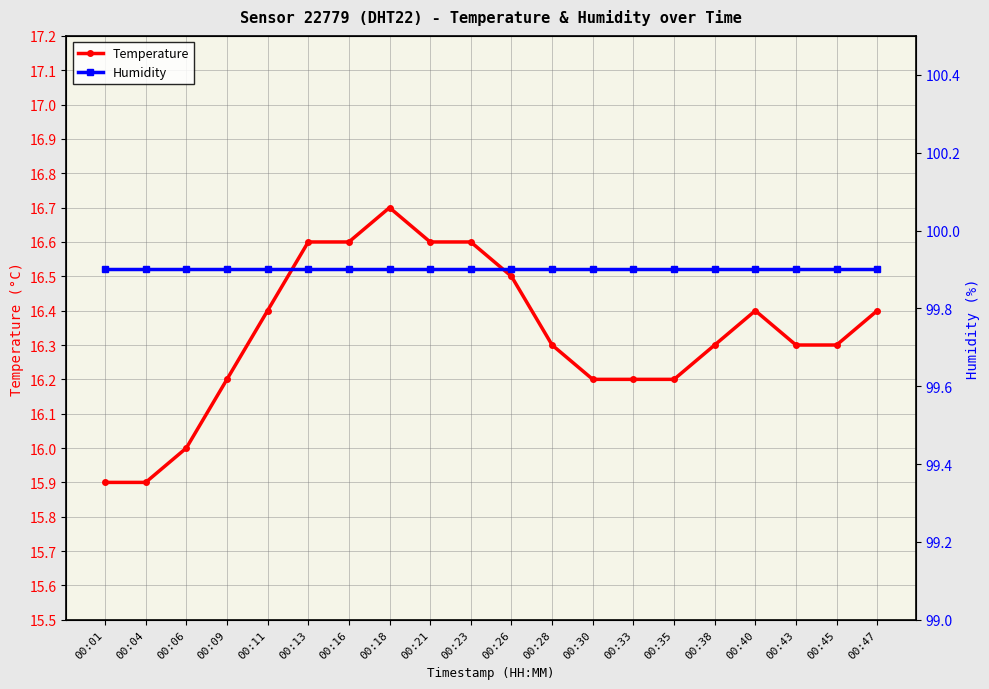

Reading left to right, list all the values displayed in this chart.

Temperature: 00:01=15.9	00:04=15.9	00:06=16.0	00:09=16.2	00:11=16.4	00:13=16.6	00:16=16.6	00:18=16.7	00:21=16.6	00:23=16.6	00:26=16.5	00:28=16.3	00:30=16.2	00:33=16.2	00:35=16.2	00:38=16.3	00:40=16.4	00:43=16.3	00:45=16.3	00:47=16.4
Humidity: 00:01=99.9	00:04=99.9	00:06=99.9	00:09=99.9	00:11=99.9	00:13=99.9	00:16=99.9	00:18=99.9	00:21=99.9	00:23=99.9	00:26=99.9	00:28=99.9	00:30=99.9	00:33=99.9	00:35=99.9	00:38=99.9	00:40=99.9	00:43=99.9	00:45=99.9	00:47=99.9